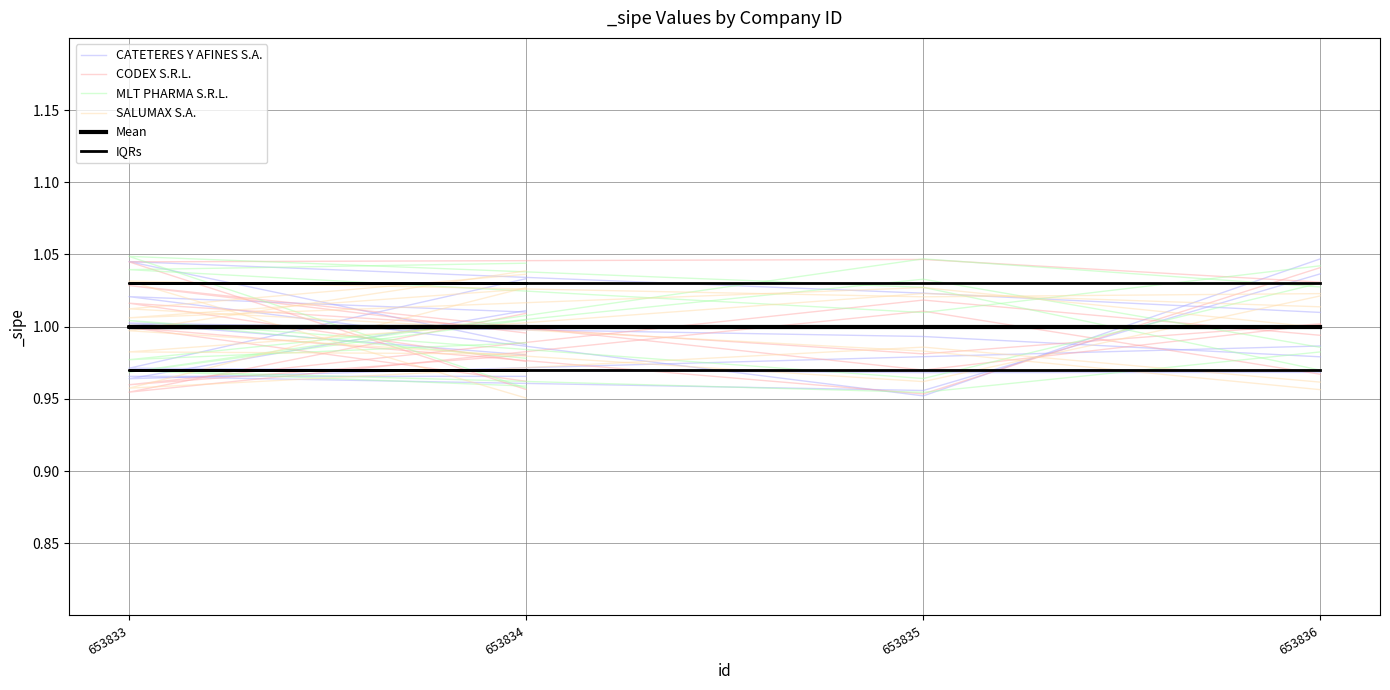

True or false: MLT PHARMA S.R.L. and IQRs cross at least once.

True